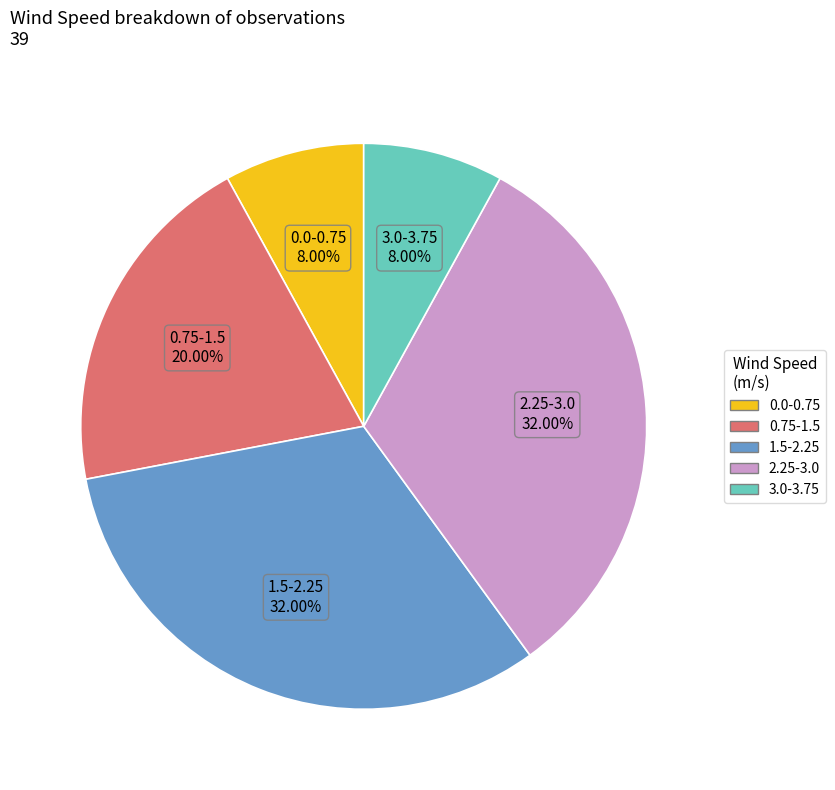

Does any single category account for the majority?

No